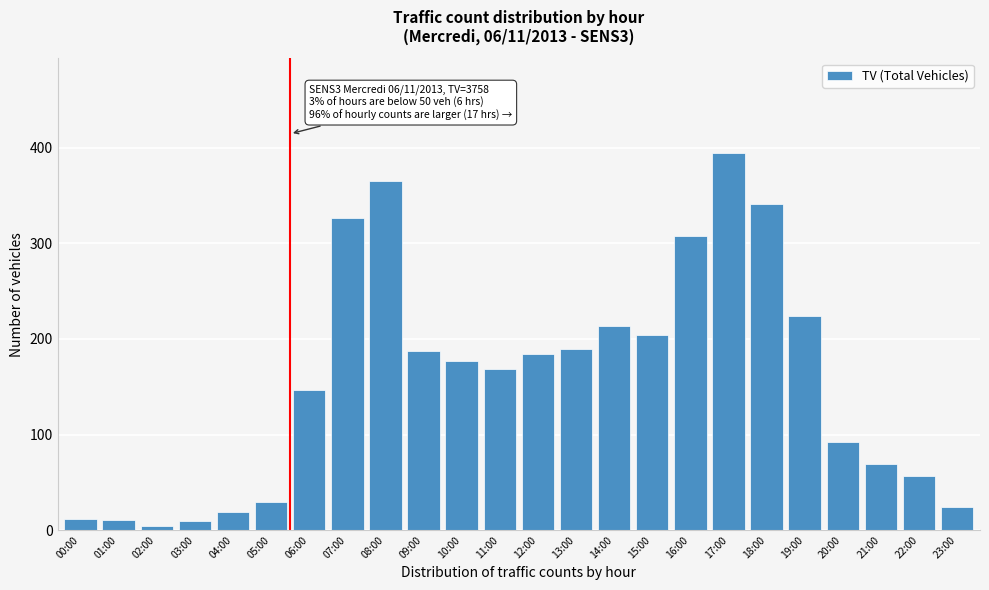

Which category has the highest value across all series?

17:00